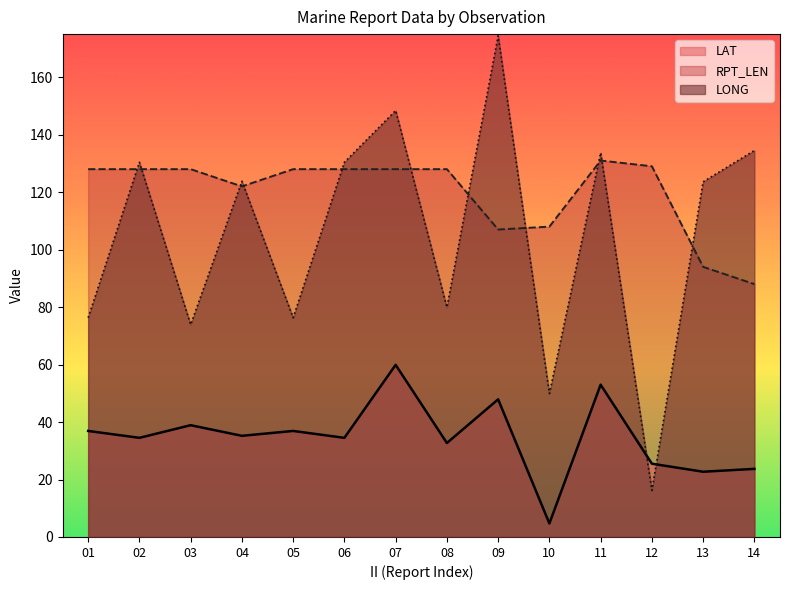

List the series in order of their overall mean, highest first.

RPT_LEN, LONG, LAT